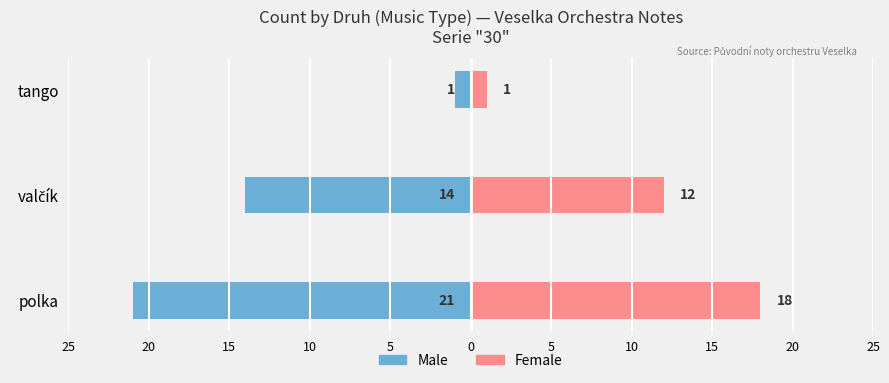

Reading right to left, extract all data points from this chart.

Male: -1	-14	-21
Female: 1	12	18